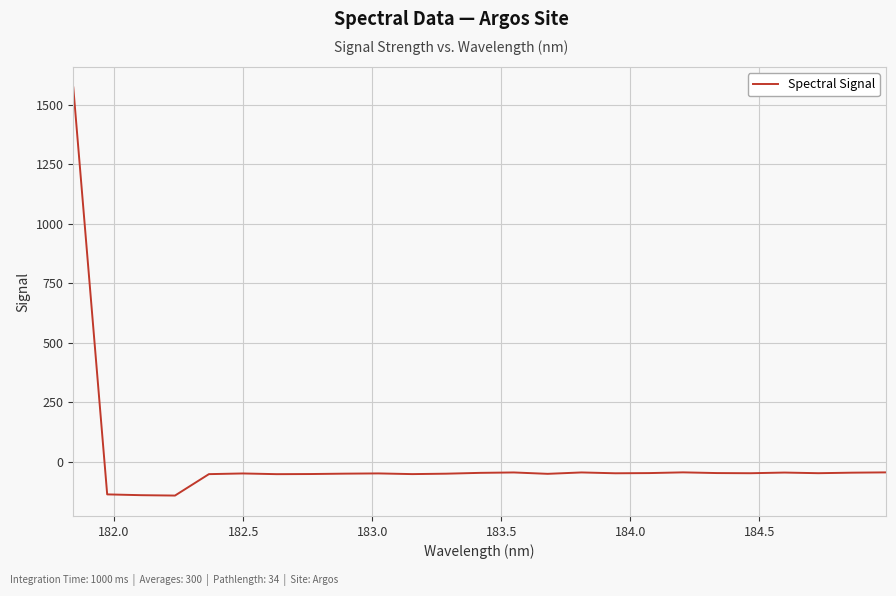

What is the smallest value displayed?

-142.0